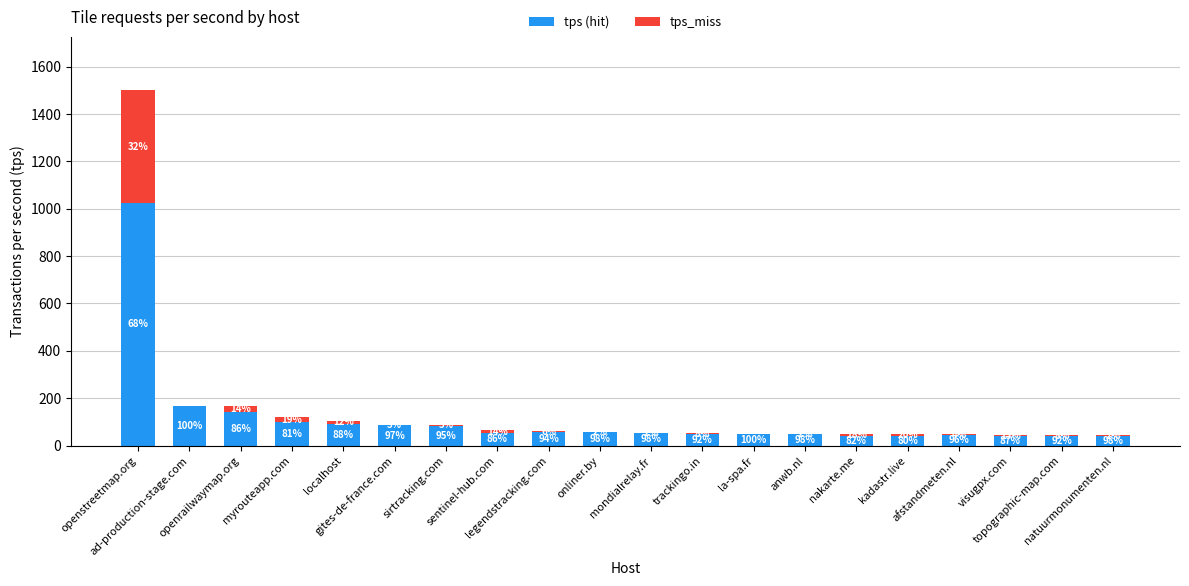

Where does the tps_miss series first go above 4?

openstreetmap.org